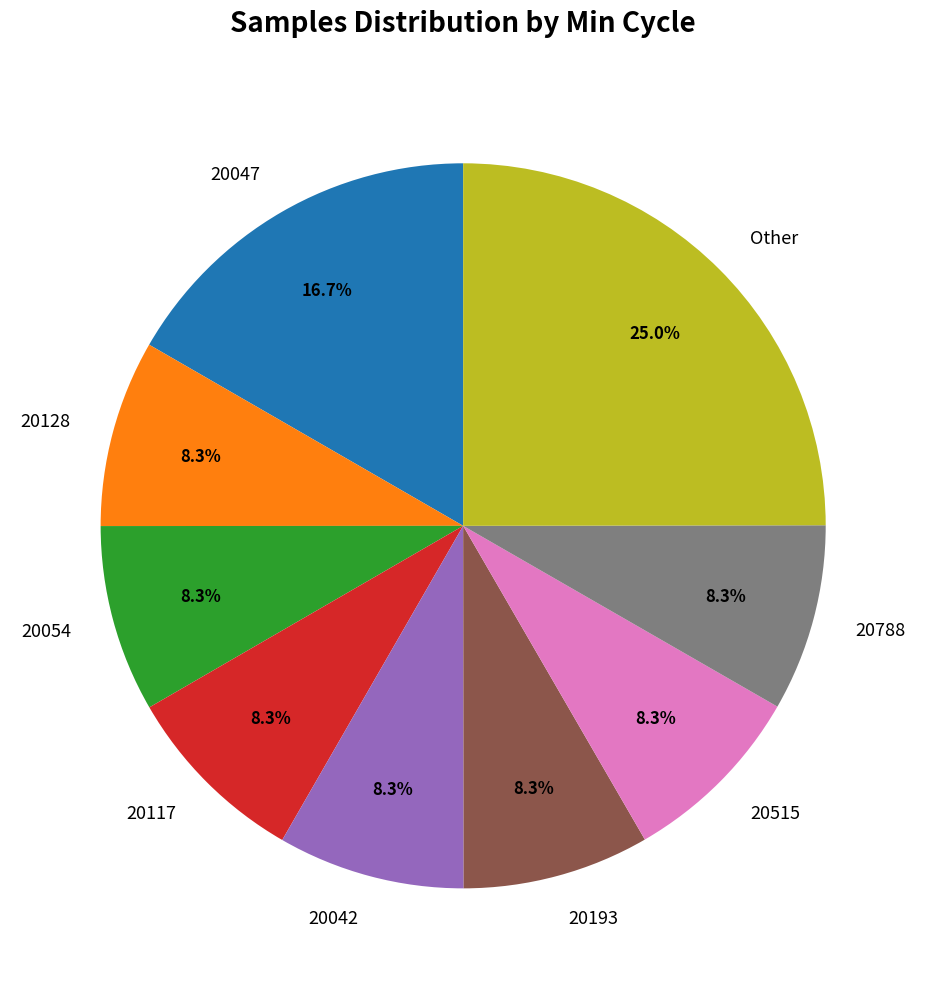

Which slice is the largest?

Other